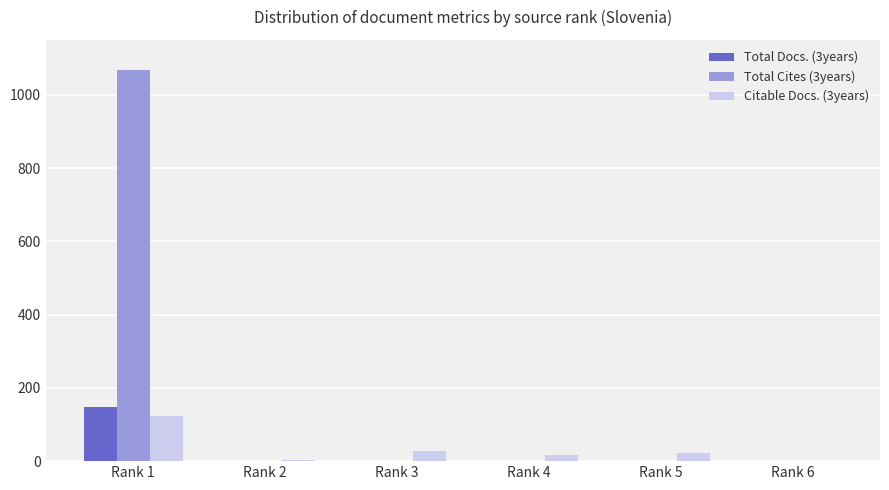

The value of Citable Docs. (3years) at Rank 2 is 3. True or false?

True